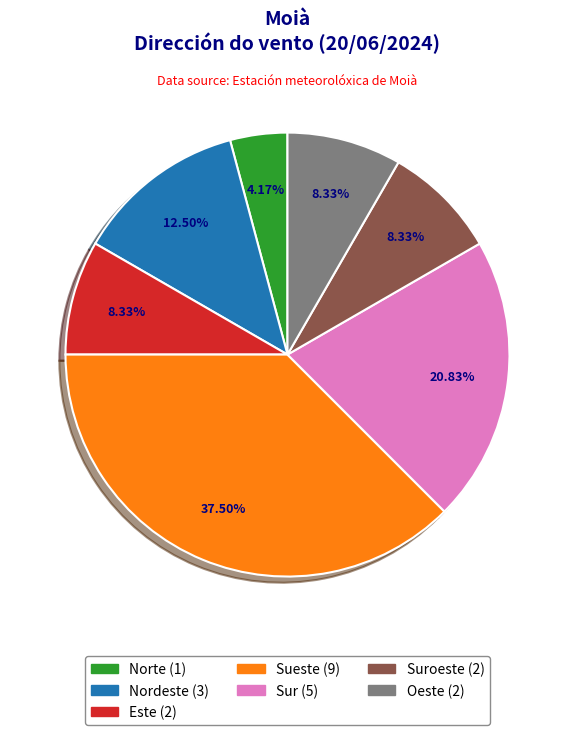

Is there a majority slice in this chart?

No